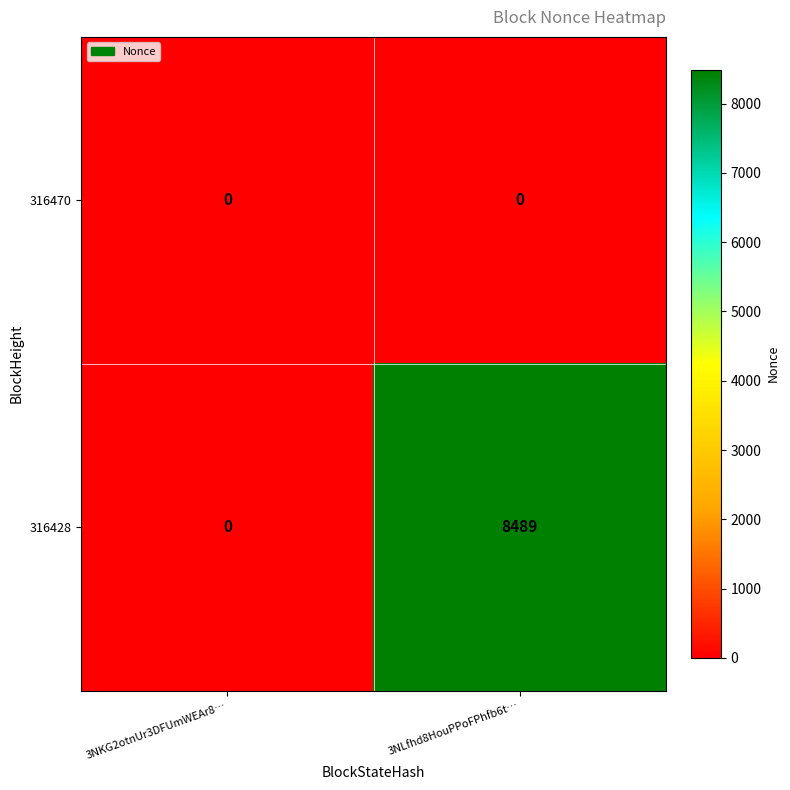

Reading right to left, what are all the values shown in this chart?

316470: 3NLfhd8HouPPoFPhfb6t…=0	3NKG2otnUr3DFUmWEAr8…=0
316428: 3NLfhd8HouPPoFPhfb6t…=8489	3NKG2otnUr3DFUmWEAr8…=0